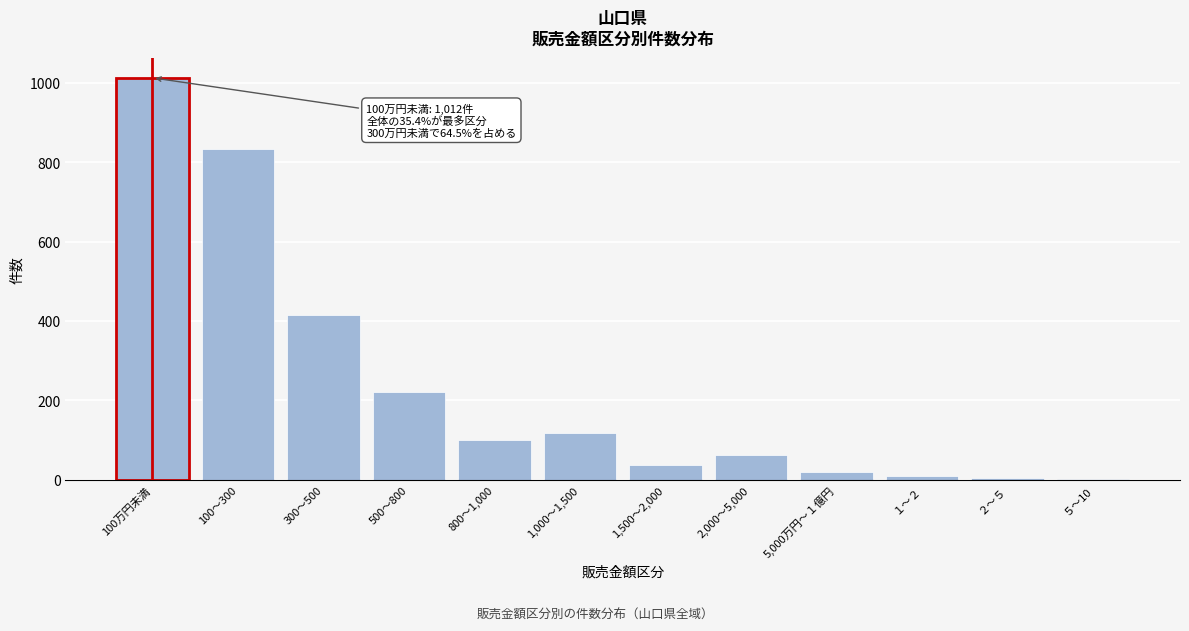

What is the sum of all values?

2839